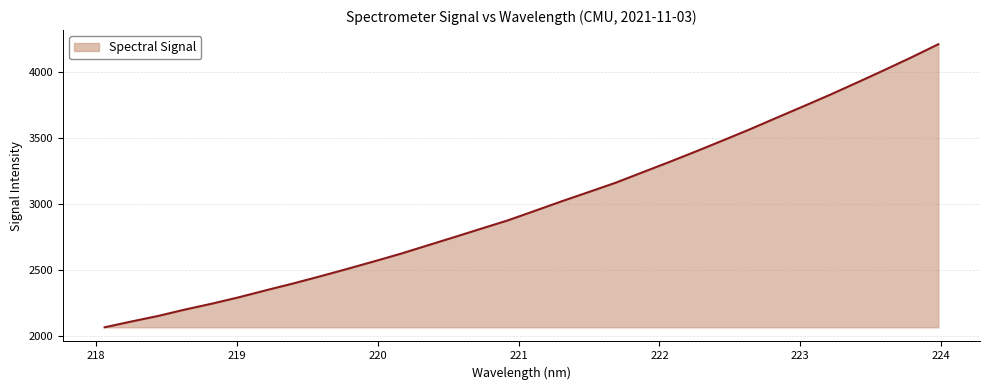

What is the difference between the maximum and minimum values?

2143.3